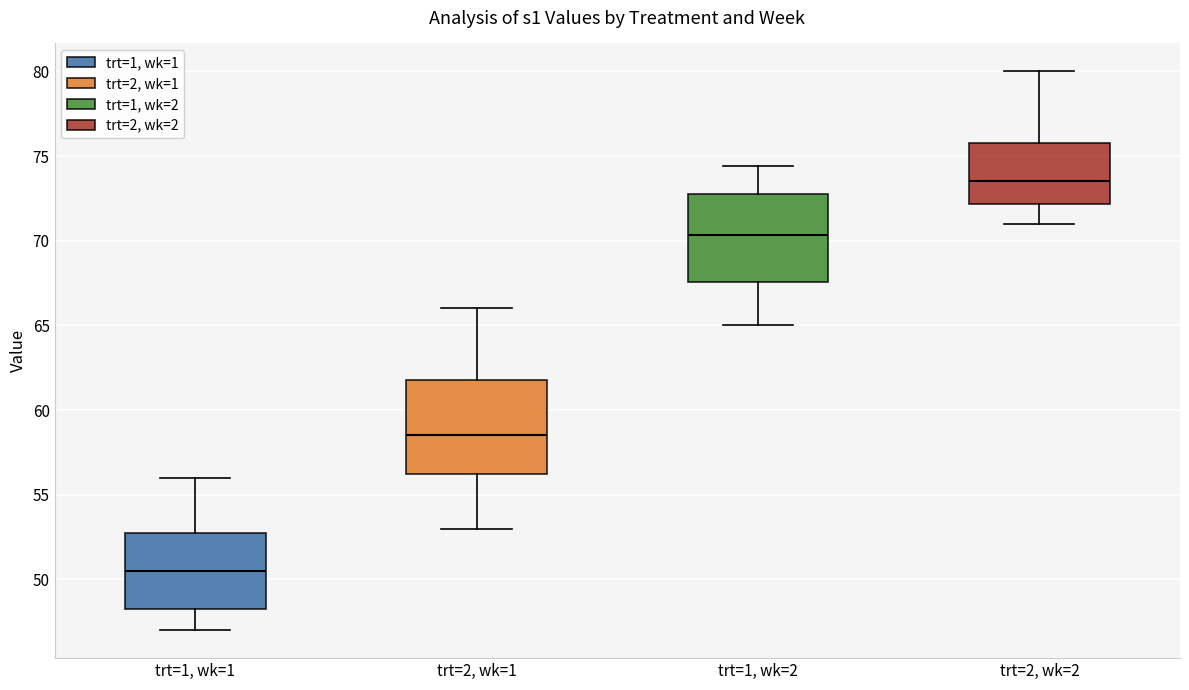

Reading left to right, read every box against the y-axis: the position of its median line, the range the box covers, and the ends of its whiskers. The values are not printed on the chart, so give them approximately, as read against the axis.

trt=1, wk=1: median 50.5, box 48.5 to 53.0, whiskers 47.0 to 56.0
trt=2, wk=1: median 58.5, box 56.5 to 62.0, whiskers 53.0 to 66.0
trt=1, wk=2: median 70.5, box 67.5 to 73.0, whiskers 65.0 to 74.5
trt=2, wk=2: median 73.5, box 72.0 to 76.0, whiskers 71.0 to 80.0